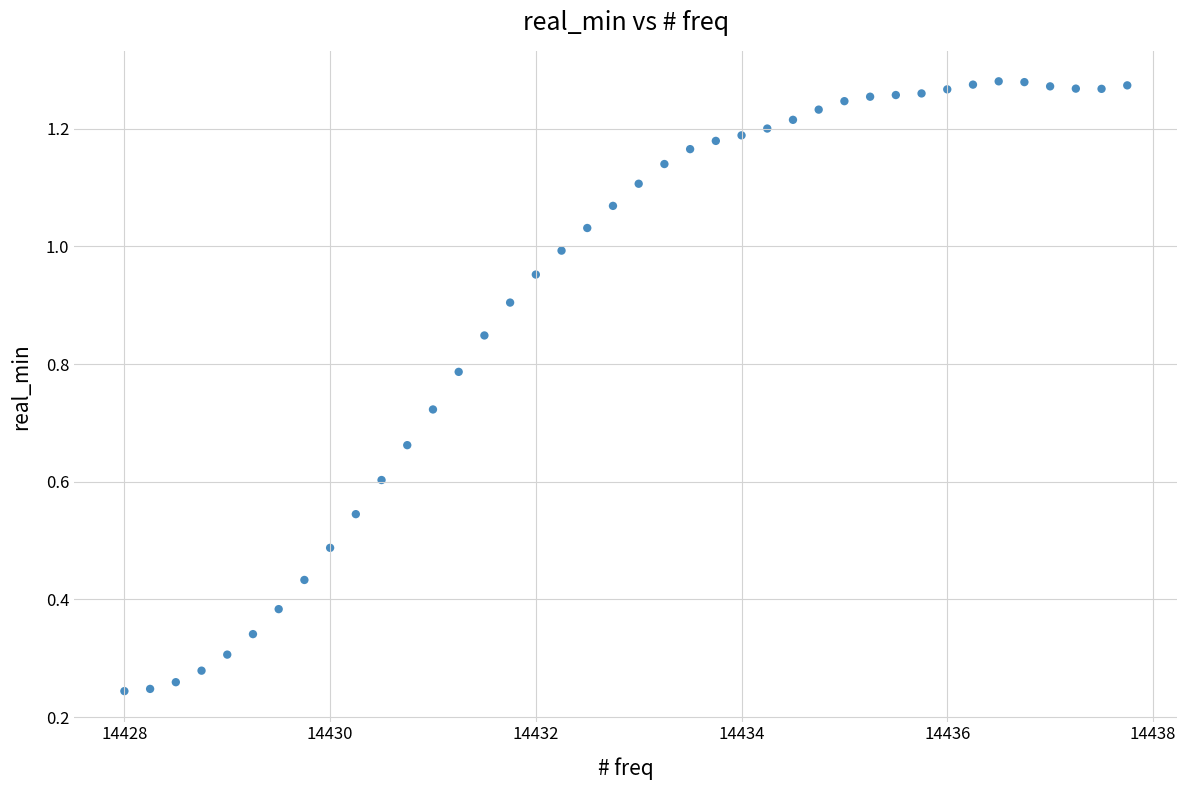

What is the range of X values (max minus min)?

9.8